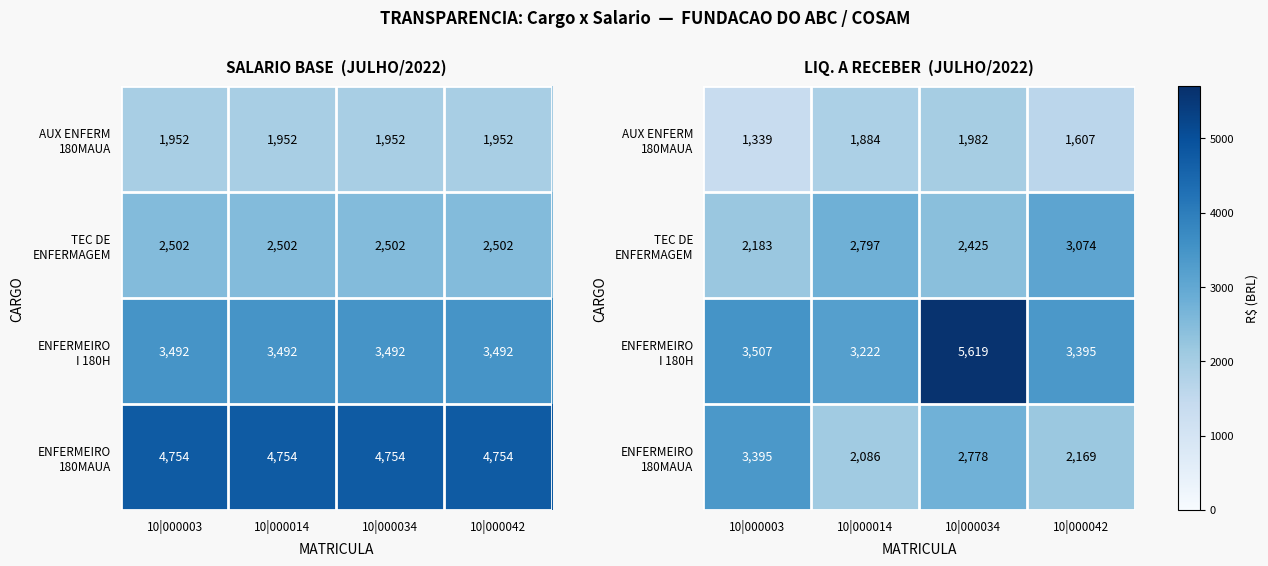

Between 10|000003 and 10|000014, which is larger?

10|000014